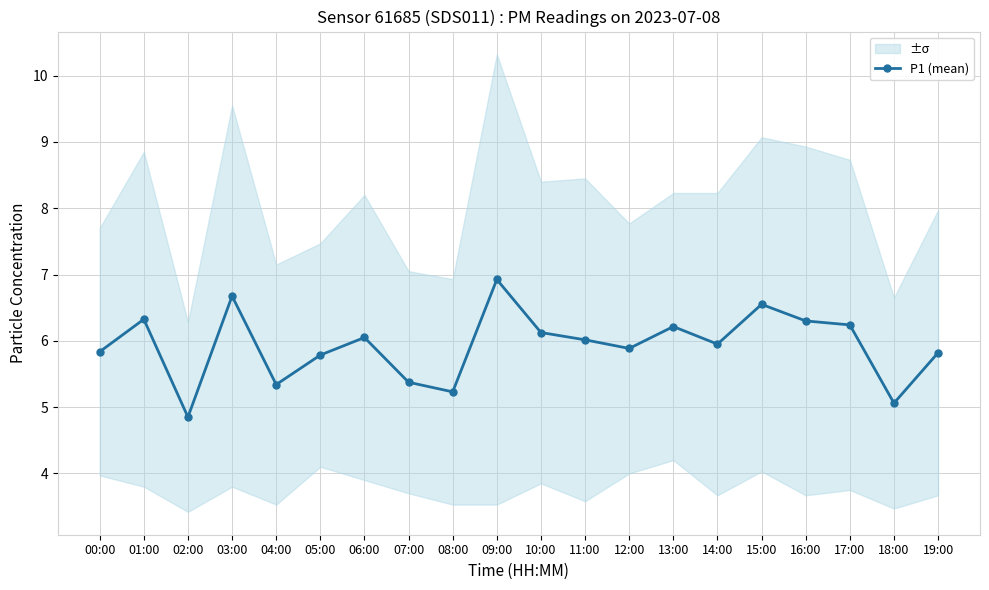

What is the label of the 11th point from the left?

10:00